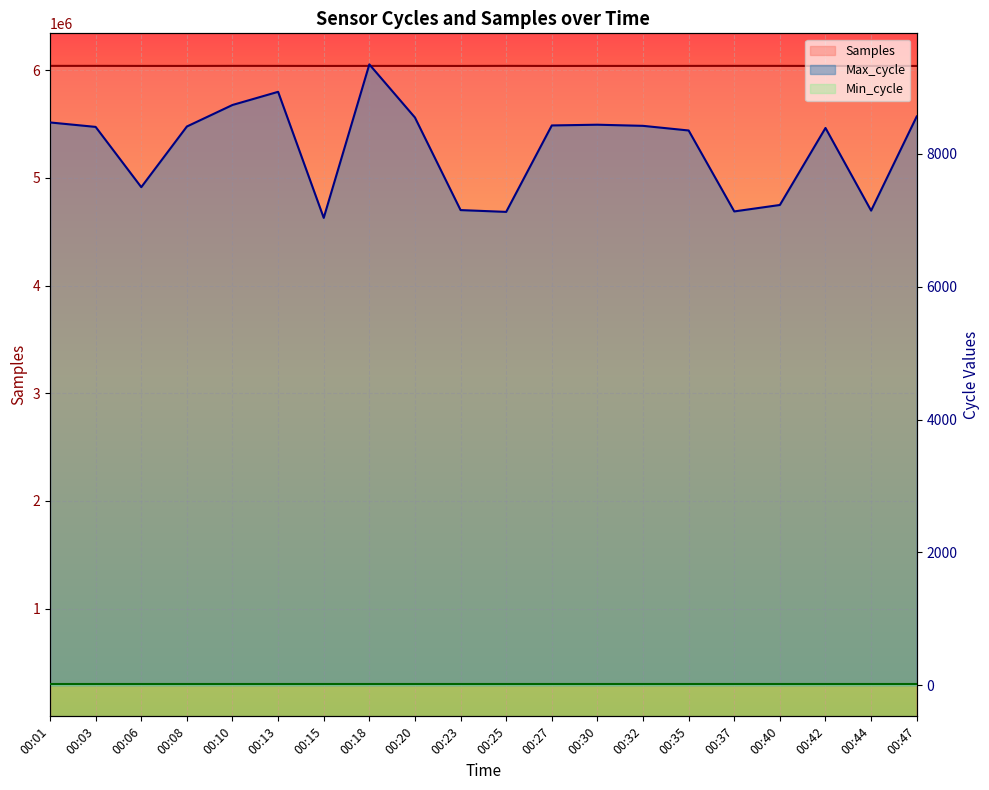

Reading left to right, what are all the values shown in this chart?

Samples line: 6040864	6041025	6040472	6040382	6040943	6040739	6040312	6040573	6040483	6040244	6040973	6040241	6040502	6040283	6040695	6040909	6040799	6040293	6040198	6040143
Max_cycle line: 8471	8404	7497	8410	8734	8932	7035	9345	8545	7152	7125	8426	8437	8420	8350	7132	7229	8388	7144	8561
Min_cycle line: 23	23	23	23	23	23	23	23	23	23	23	23	23	23	23	23	23	23	23	23